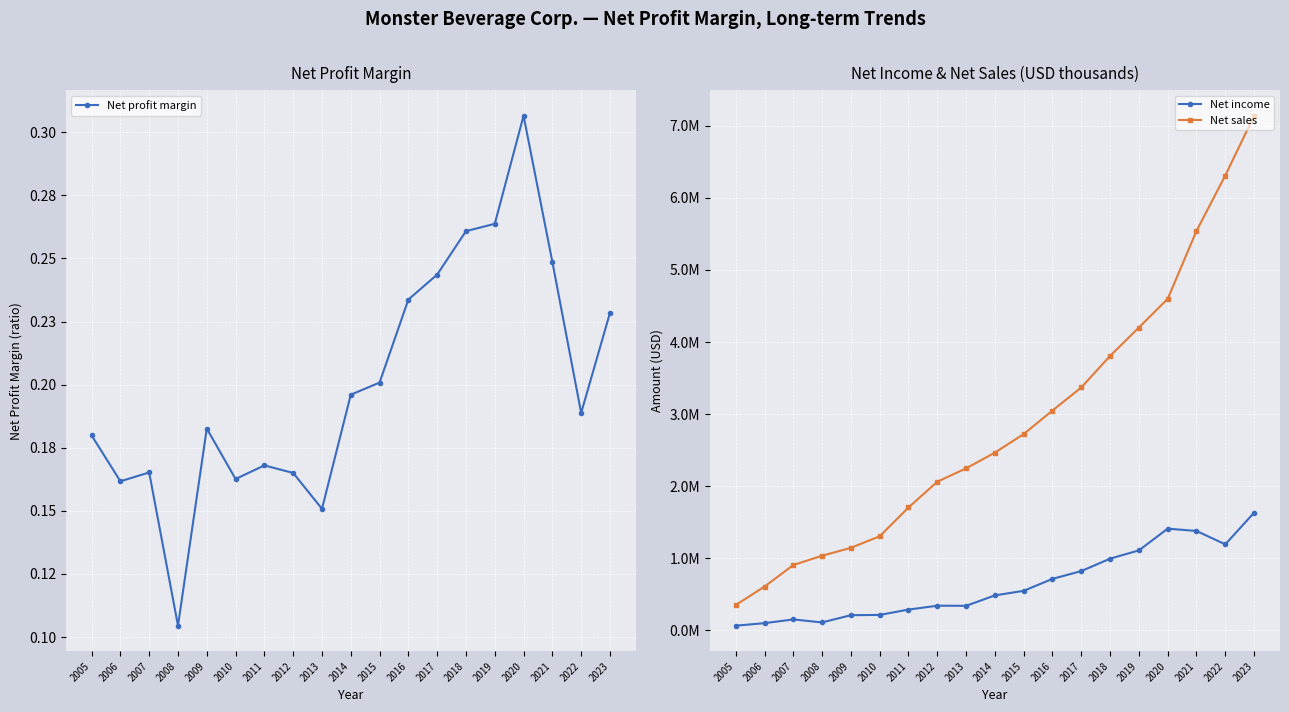

At which label is Net profit margin closest to 0?

2008